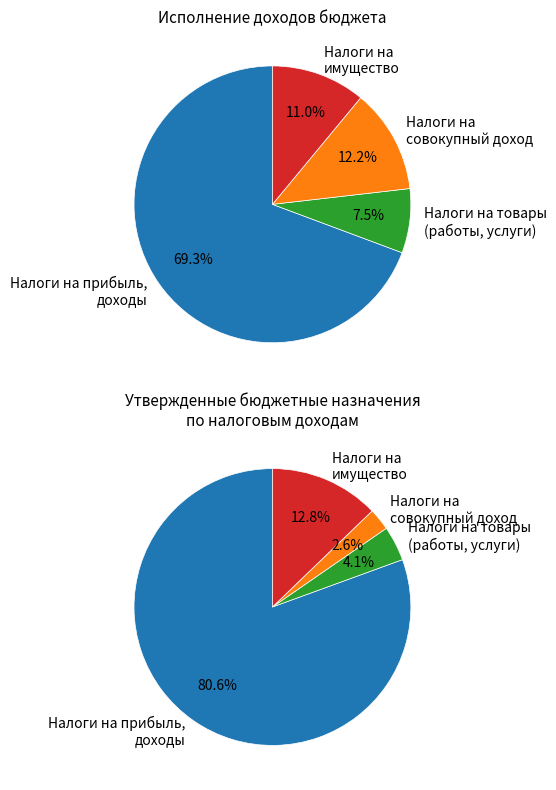

How many segments does this pie chart have?

4